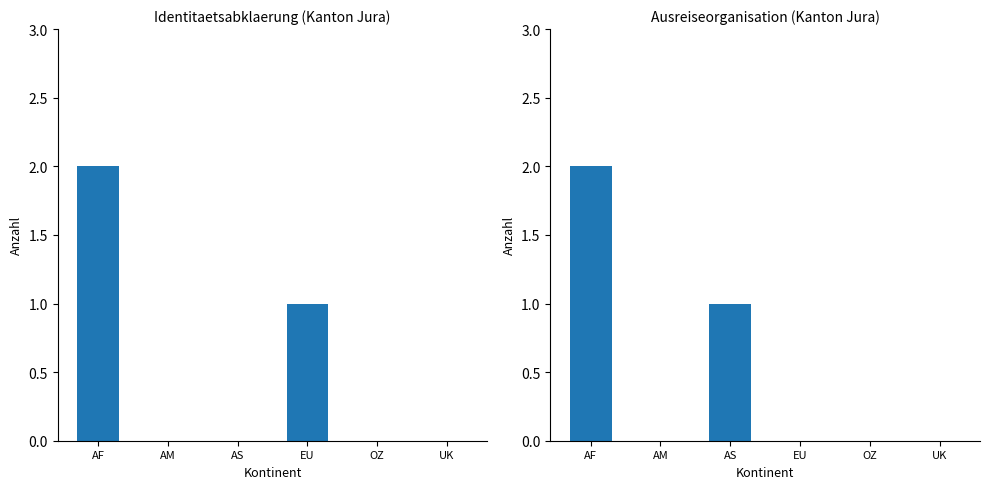

The Beginn Ausreiseorganisation series shows 0 at OZ. True or false?

True